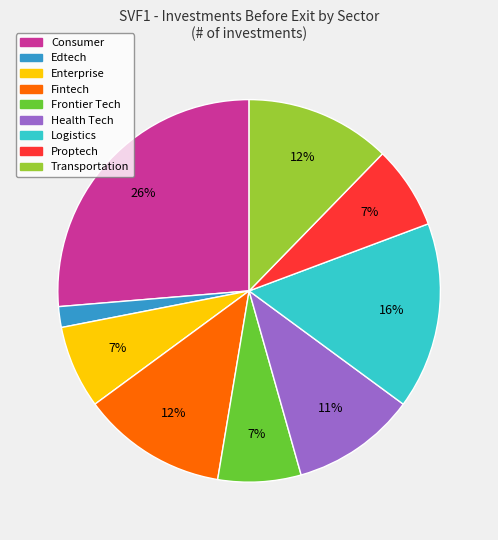

To the nearest percent, what is the combined percentage of Enterprise and Frontier Tech?

14%